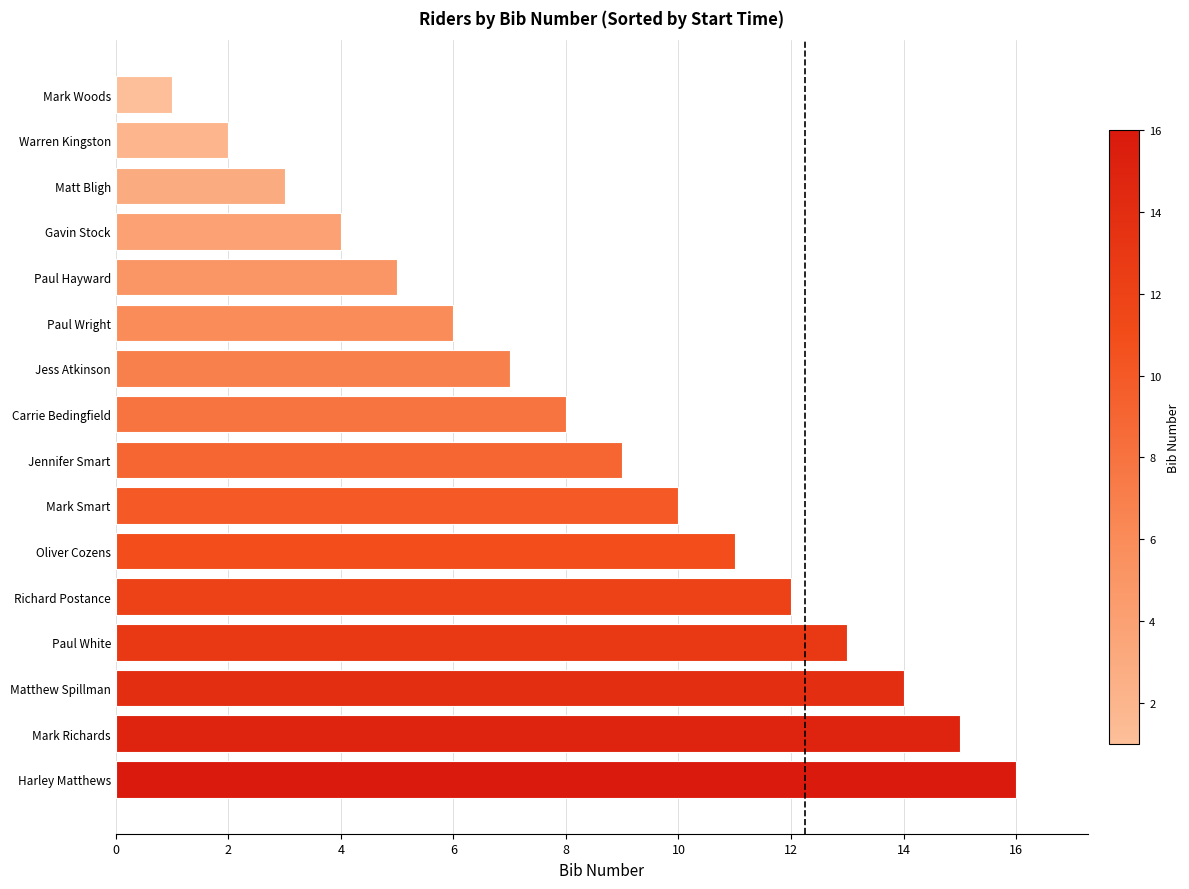

What is the sum of all values?

136